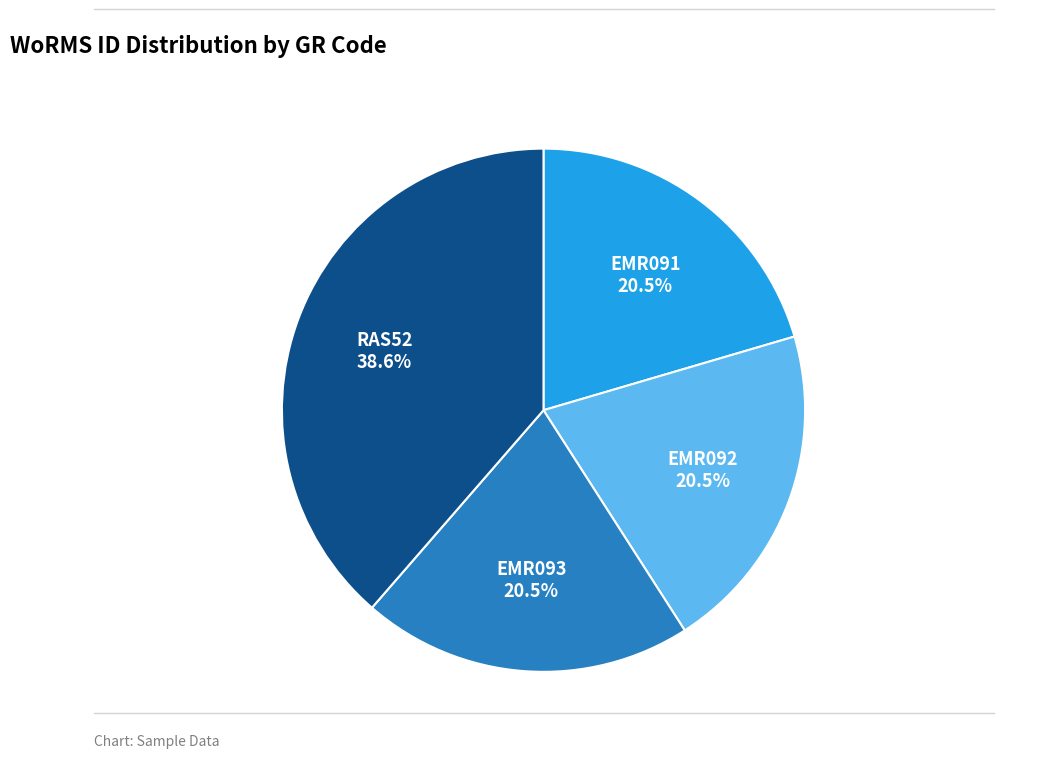

Is there a majority slice in this chart?

No